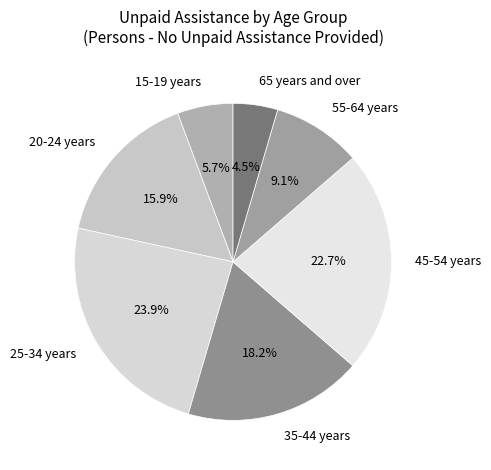

What is the ratio of the value at 55-64 years to the value at 20-24 years?

0.6